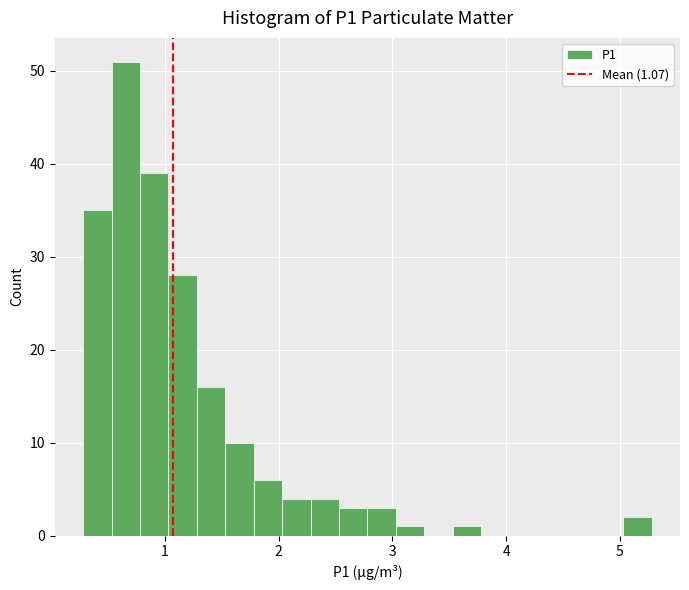

Read against the x-axis, roughly where is the centre of the tallest bar?

0.7